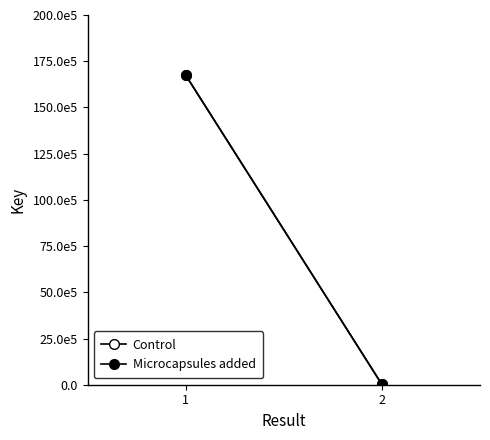

Which series has the largest total across all categories?

Control